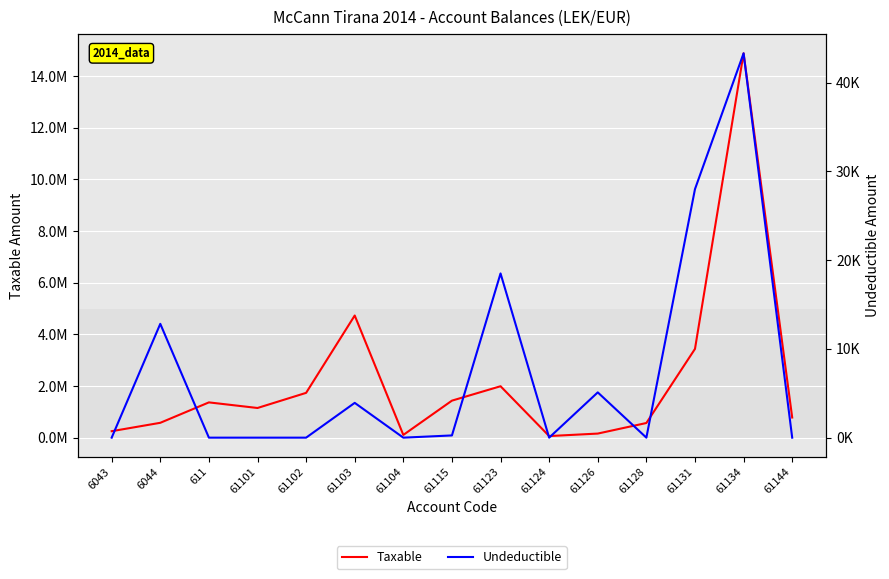

What is the label of the 12th point from the left?

61128